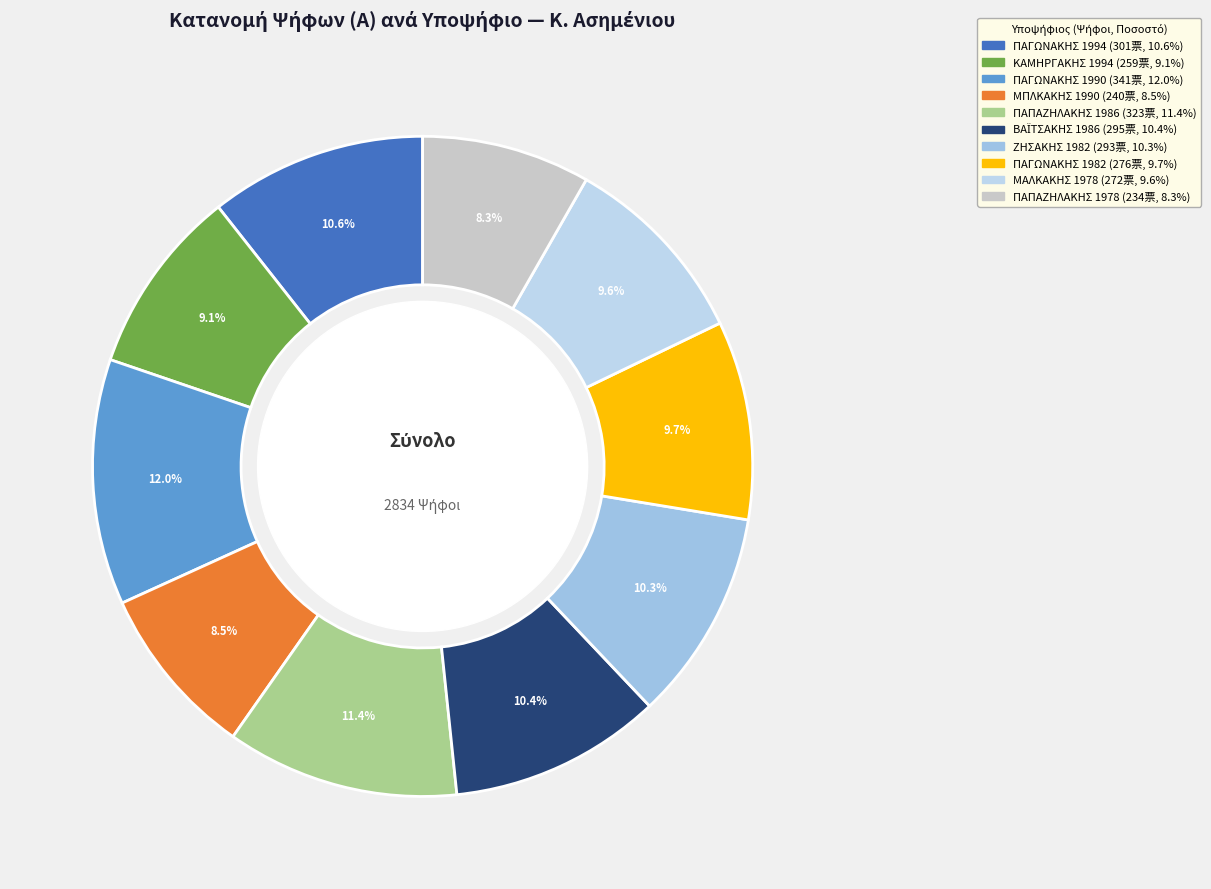

How many slices are in this pie chart?

10